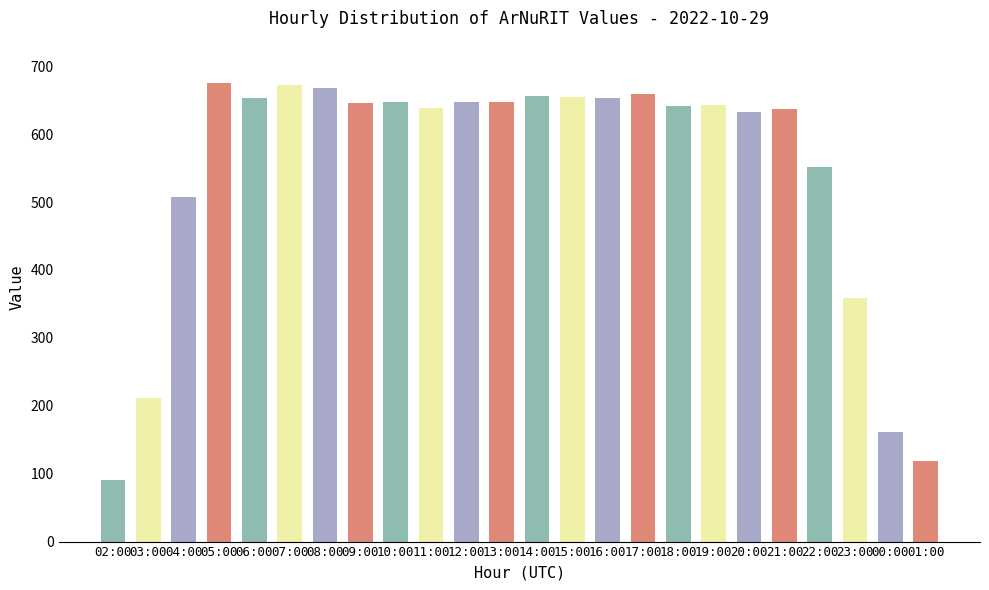

How many data points does each series have?

24